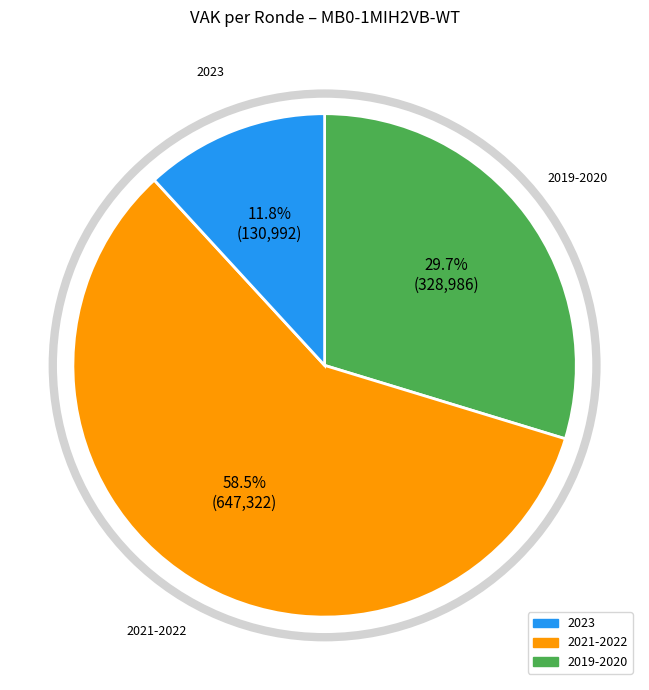

Between 2019-2020 and 2021-2022, which is larger?

2021-2022